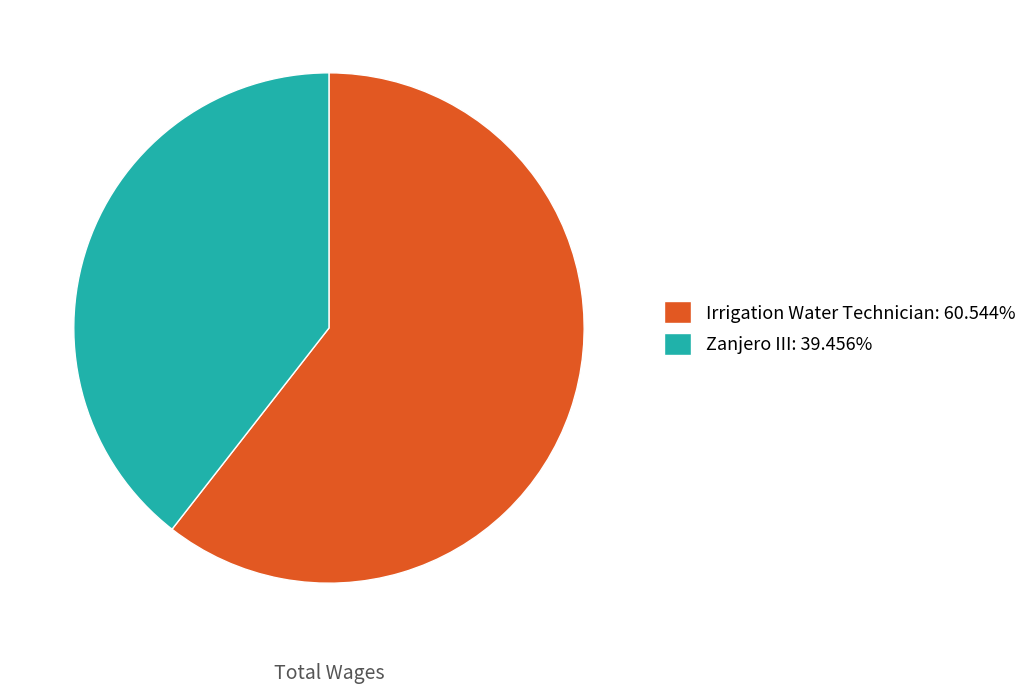

Do Zanjero III: 39.456% and Irrigation Water Technician: 60.544% together represent more than half of the pie?

Yes